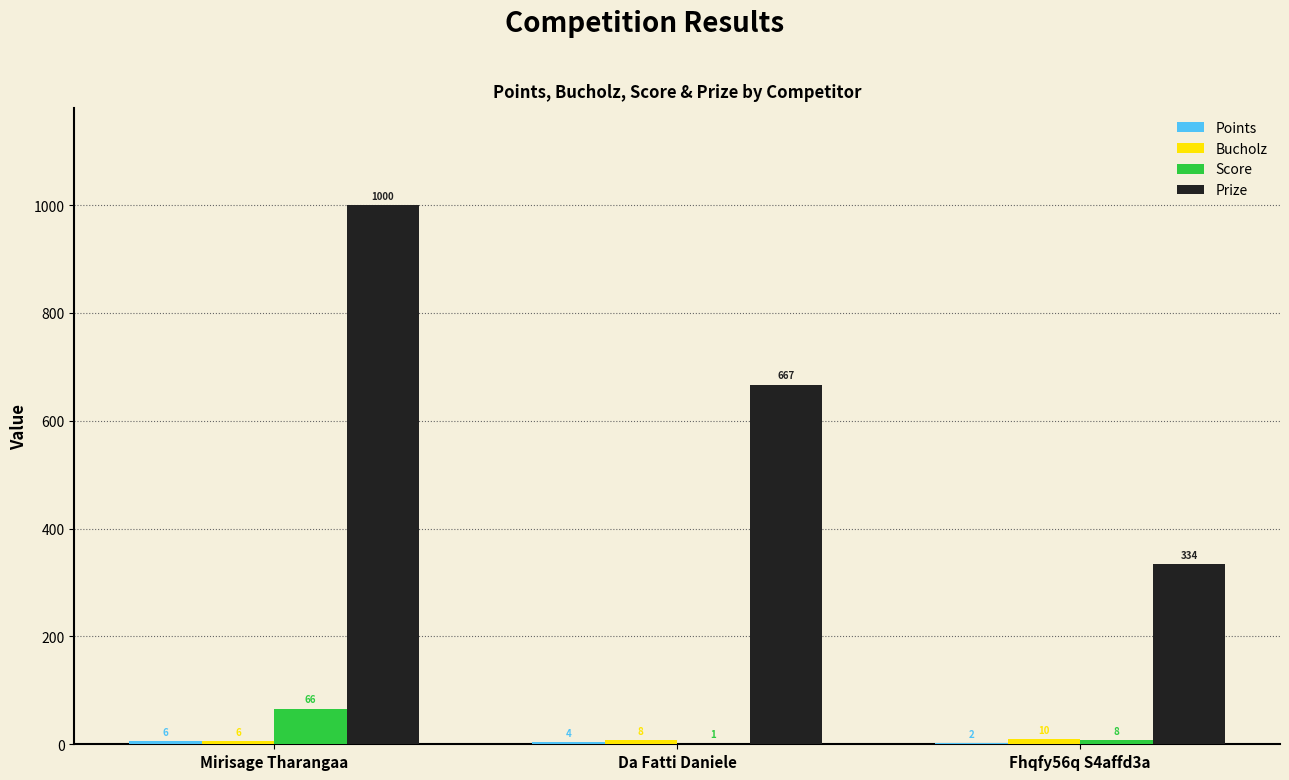

What value does the Prize series have at Fhqfy56q S4affd3a, to the nearest 100?

300